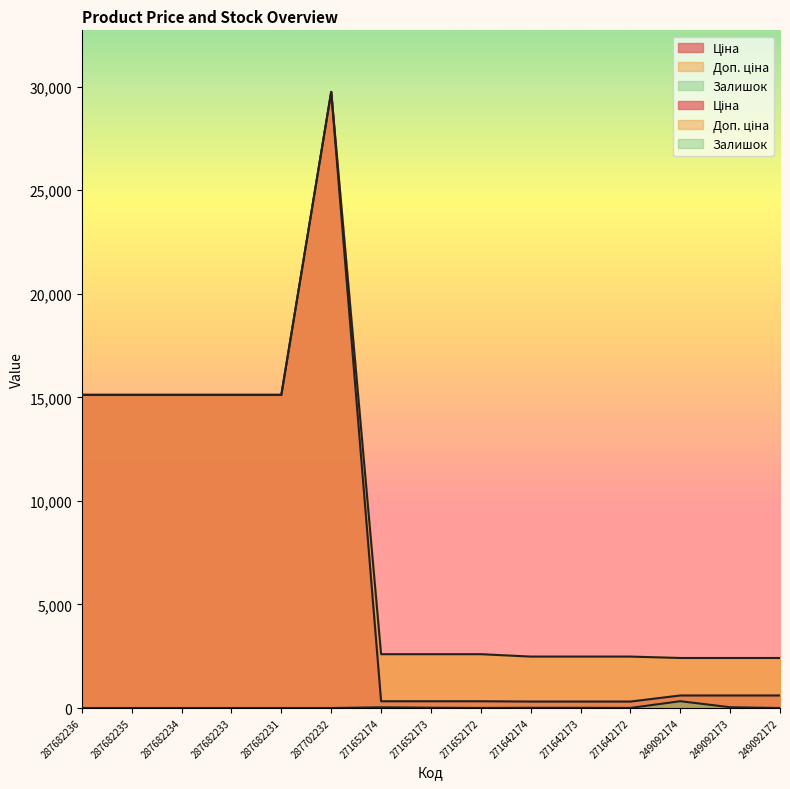

Is the value of Залишок at 271652172 greater than the value of Ціна at 249092172?

No